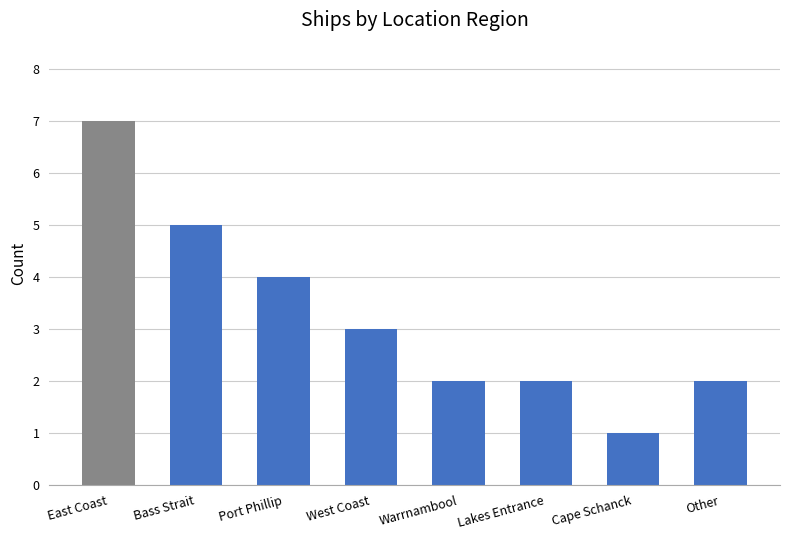

Which category has the highest value across all series?

East Coast